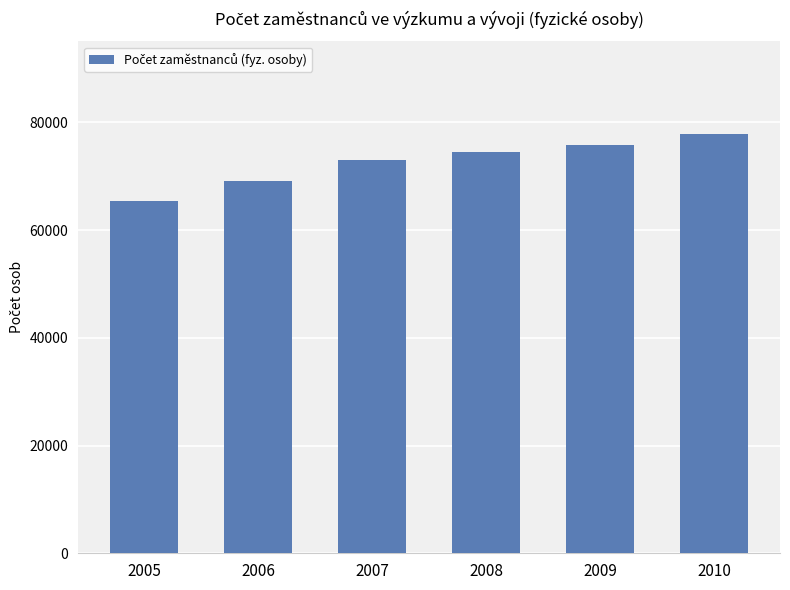

Reading right to left, what are all the values shown in this chart?

2010=77903.0	2009=75787.6	2008=74507.8	2007=73080.8	2006=69161.7	2005=65379.1